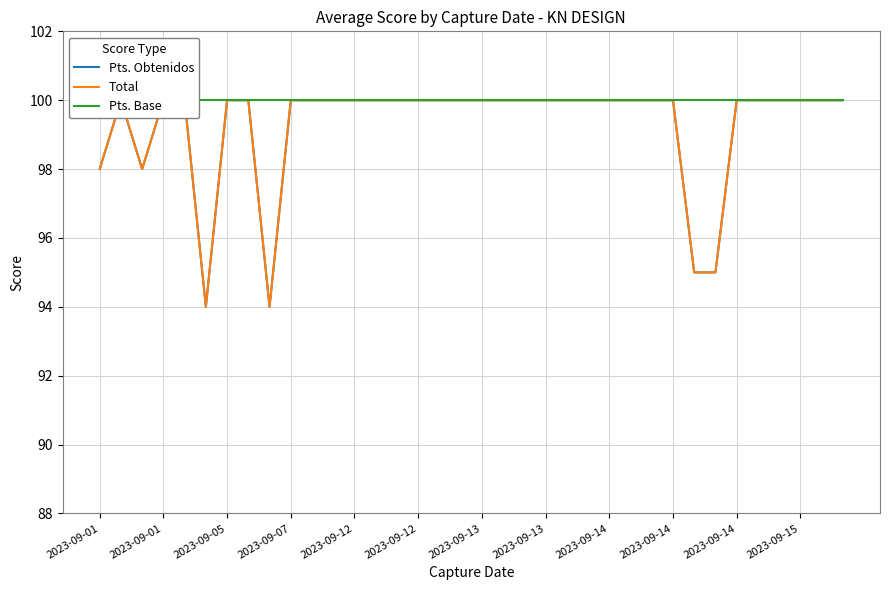

True or false: Pts. Base and Pts. Obtenidos intersect in this chart.

False